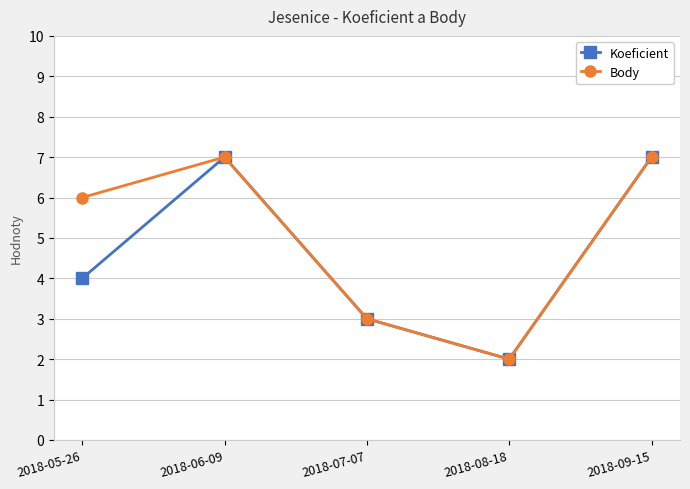

At which label is Koeficient closest to 4?

2018-05-26